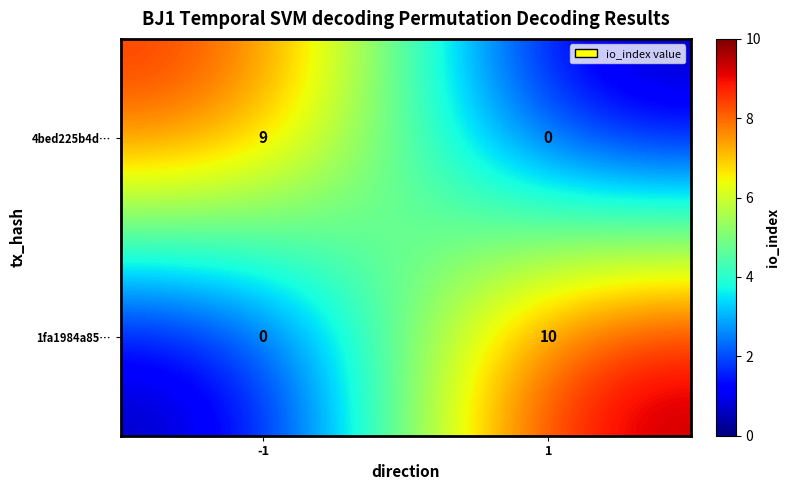

What is the sum of all 4bed225b4d… values?

9